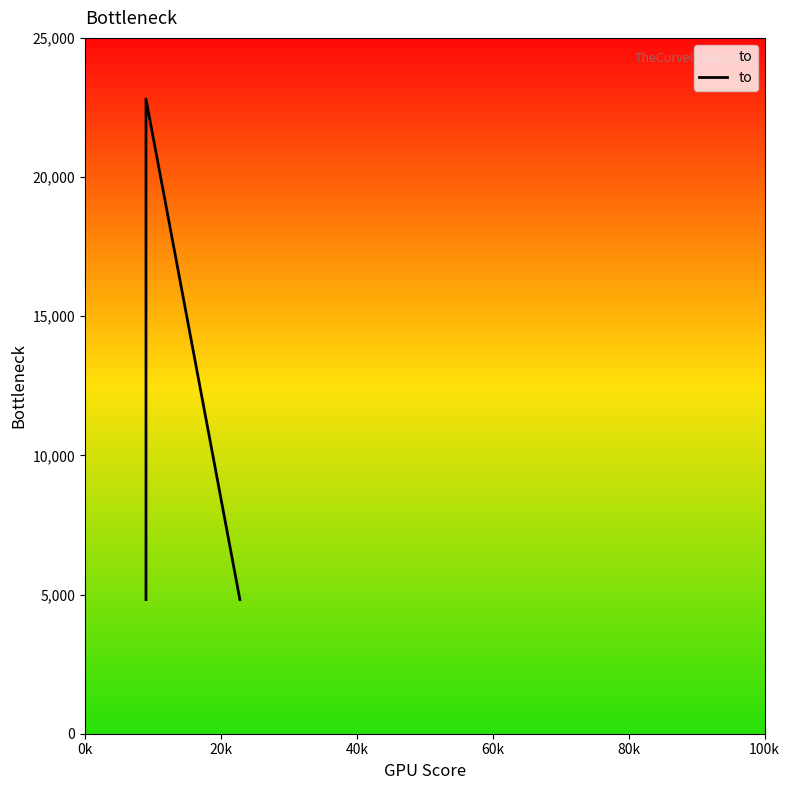

What is the ratio of the value at 40k to the value at 0k?

1.0